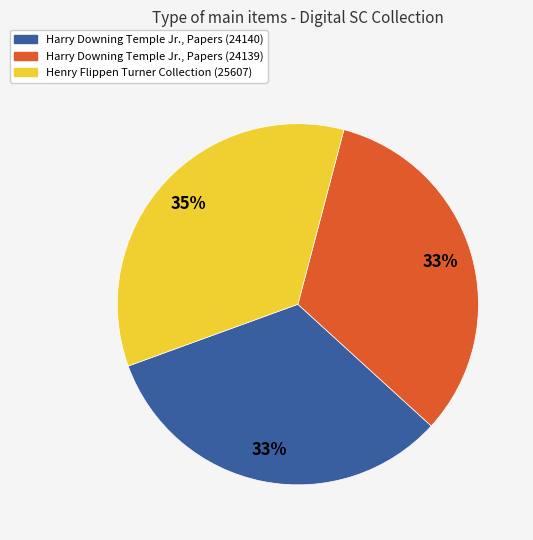

To the nearest percent, what is the combined percentage of Harry Downing Temple Jr., Papers (24140) and Henry Flippen Turner Collection (25607)?

67%